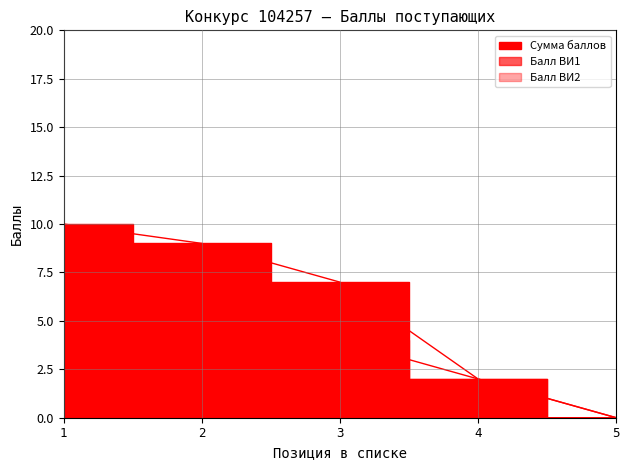

The value of Балл ВИ2 at 1 is 5. True or false?

True